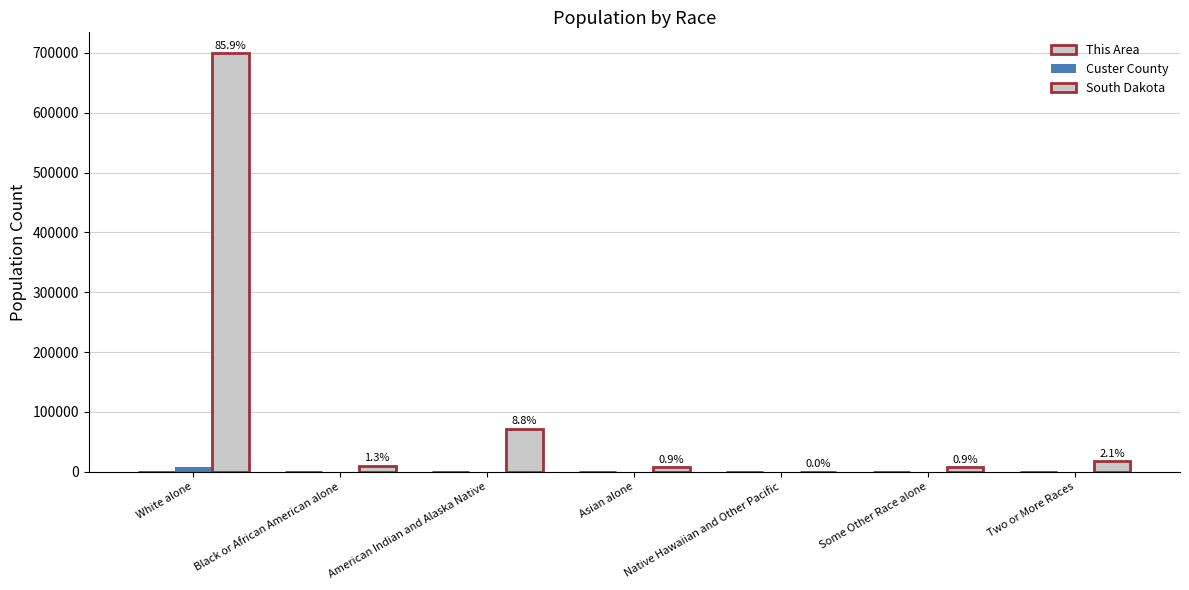

Reading left to right, list all the values displayed in this chart.

This Area: White alone=115	Black or African American alone=0	American Indian and Alaska Native=9	Asian alone=0	Native Hawaiian and Other Pacific=0	Some Other Race alone=1	Two or More Races=1
Custer County: White alone=7737	Black or African American alone=15	American Indian and Alaska Native=240	Asian alone=29	Native Hawaiian and Other Pacific=2	Some Other Race alone=30	Two or More Races=163
South Dakota: White alone=699392	Black or African American alone=10207	American Indian and Alaska Native=71817	Asian alone=7610	Native Hawaiian and Other Pacific=394	Some Other Race alone=7477	Two or More Races=17283